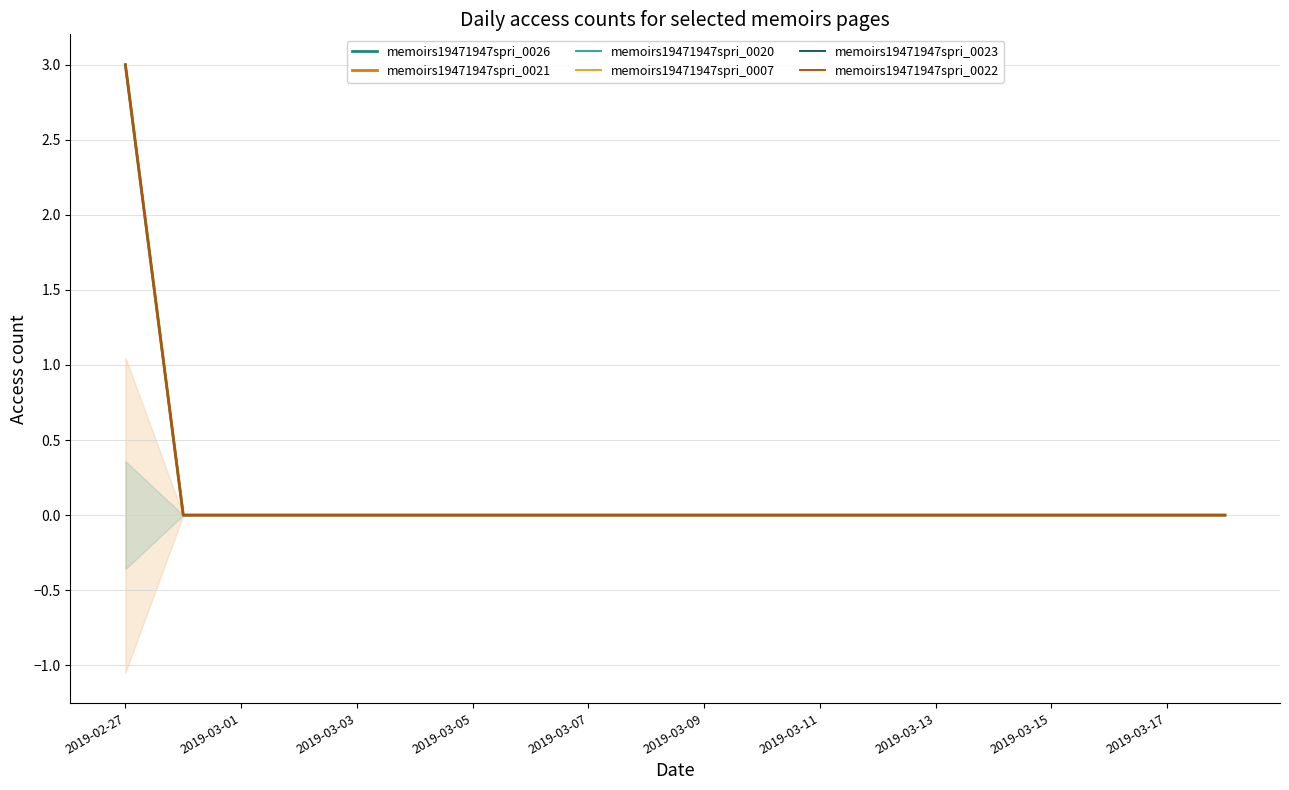

True or false: memoirs19471947spri_0020 and memoirs19471947spri_0026 intersect in this chart.

False